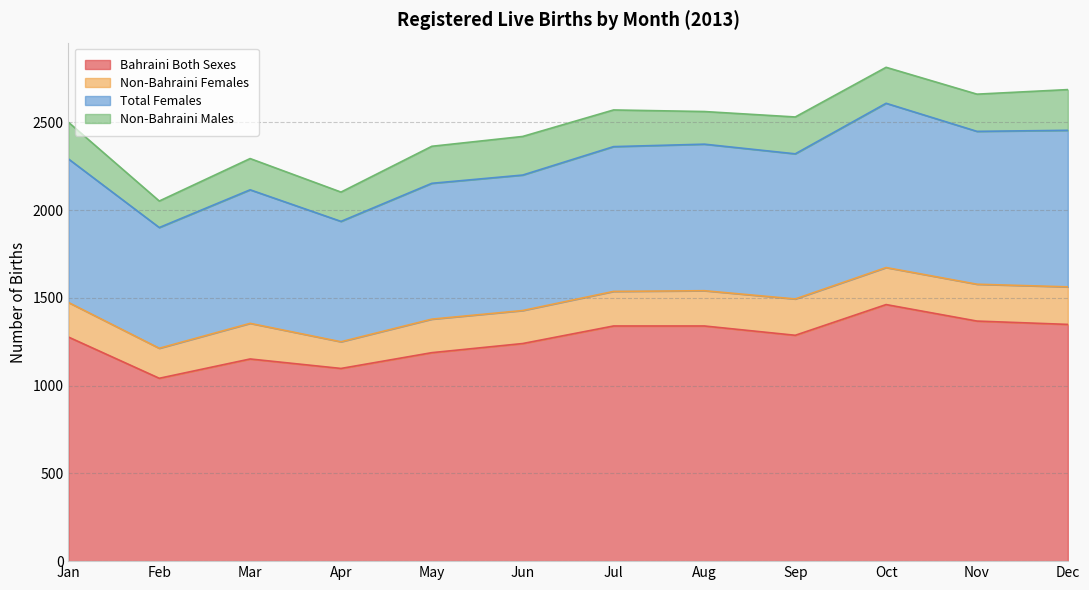

List the labels in order of Total Females value, largest first.

Oct, Dec, Nov, Aug, Jul, Sep, Jan, Jun, May, Mar, Apr, Feb